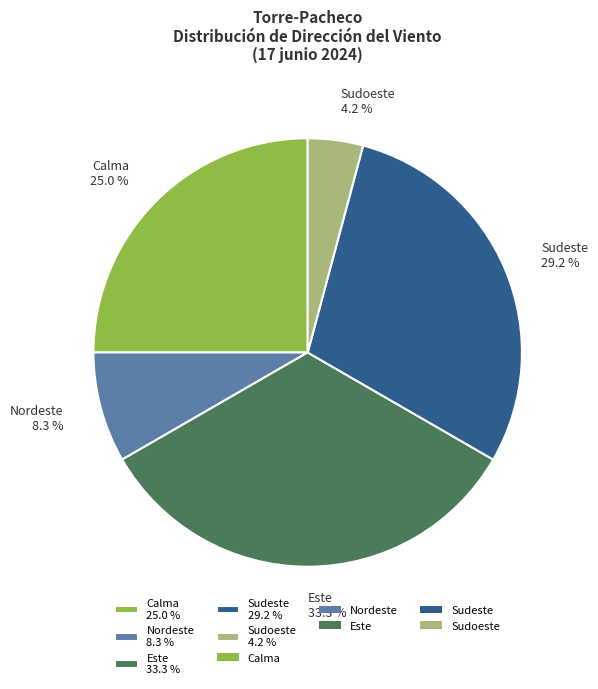

Combined, do Sudeste 29.2 % and Este 33.3 % account for over 50%?

Yes